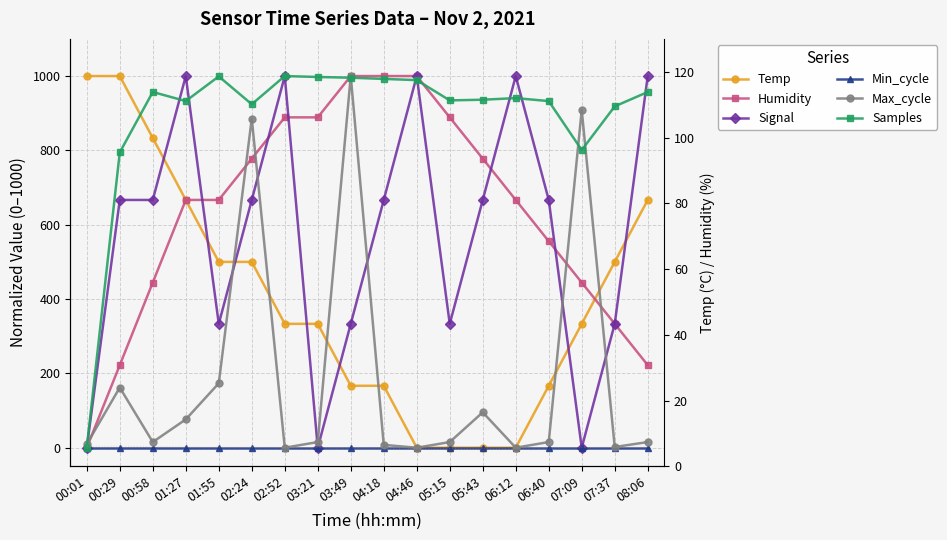

How many values in the Max_cycle series exceed 15?

12